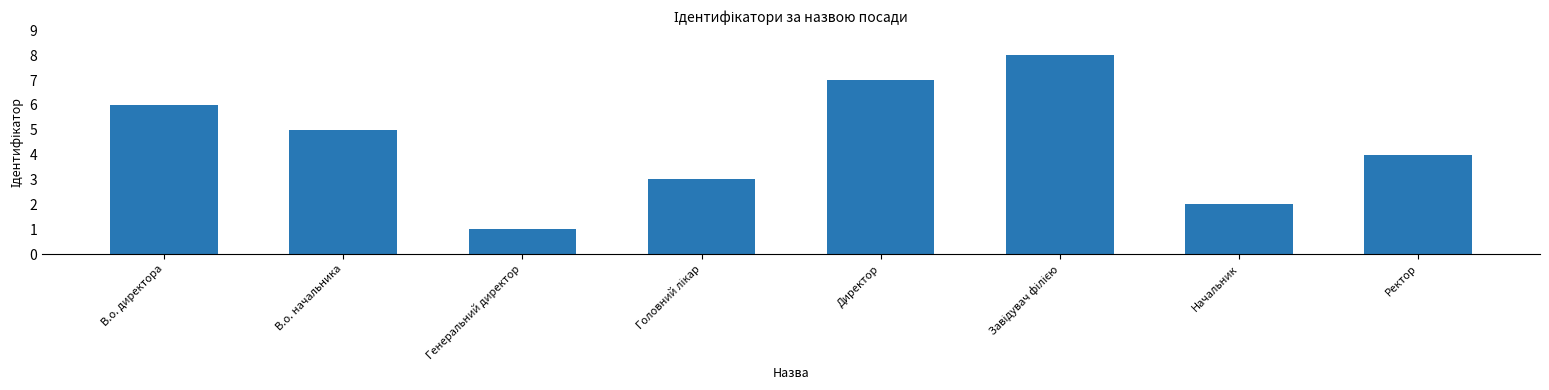

How many data points does each series have?

8